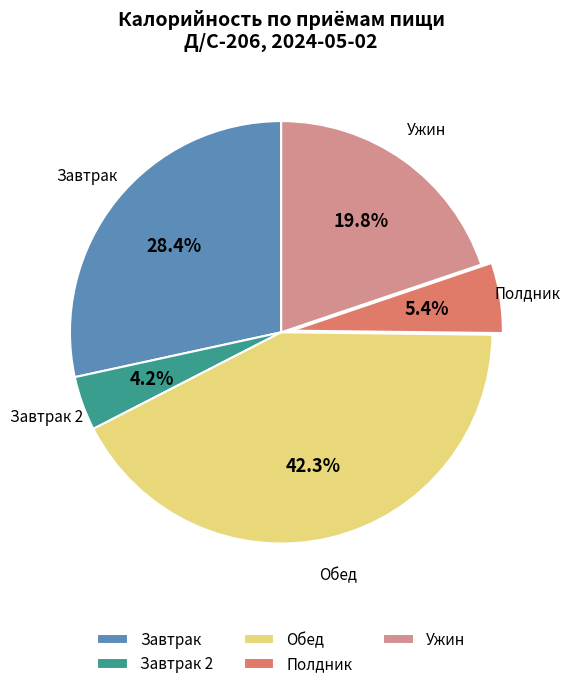

How many segments does this pie chart have?

5